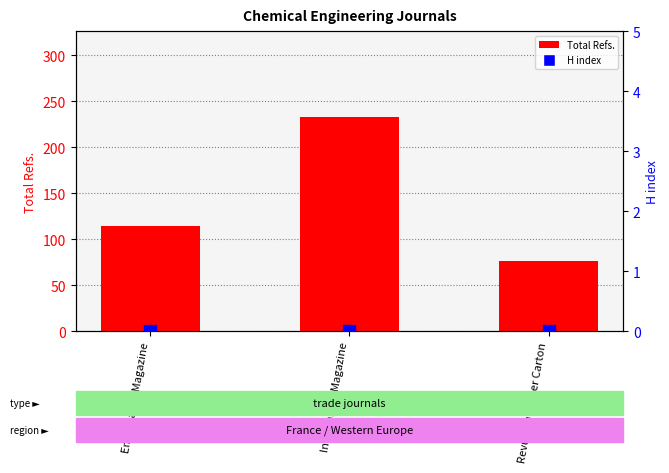

At how many categories does at least one series exceed 156?

1